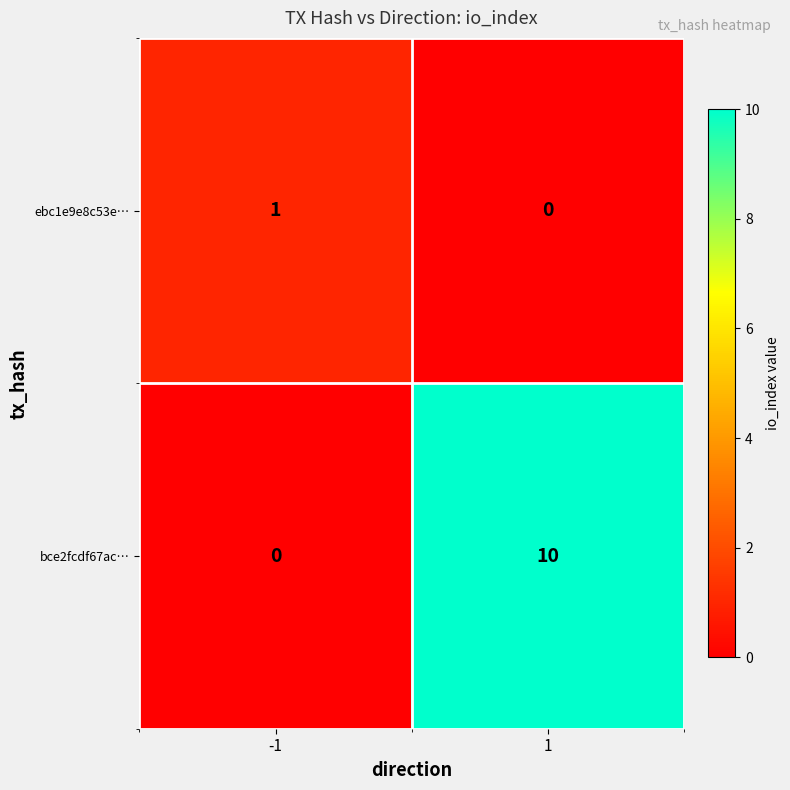

What is the sum of all bce2fcdf67ac… values?

10